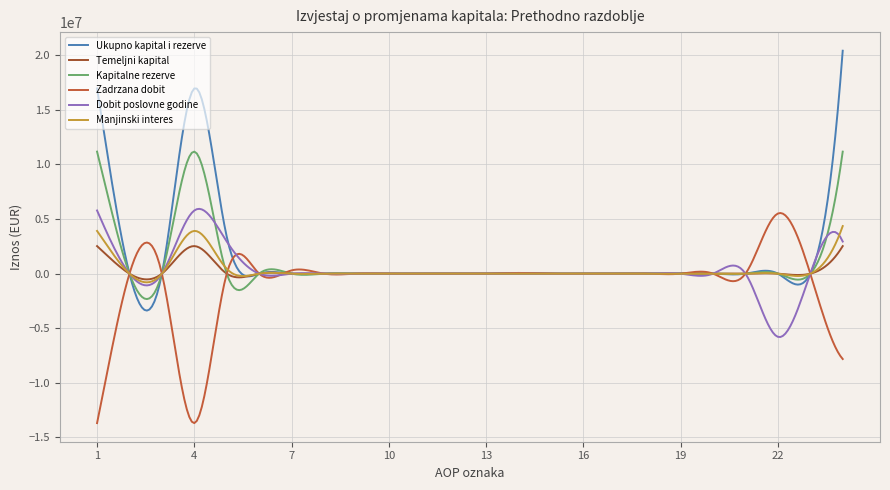

How many lines are shown in the chart?

6